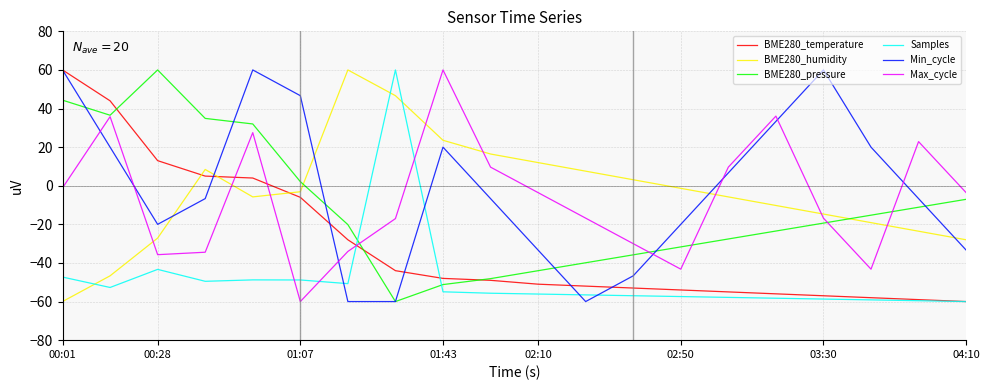

What is the minimum value shown in the chart?

-60.0